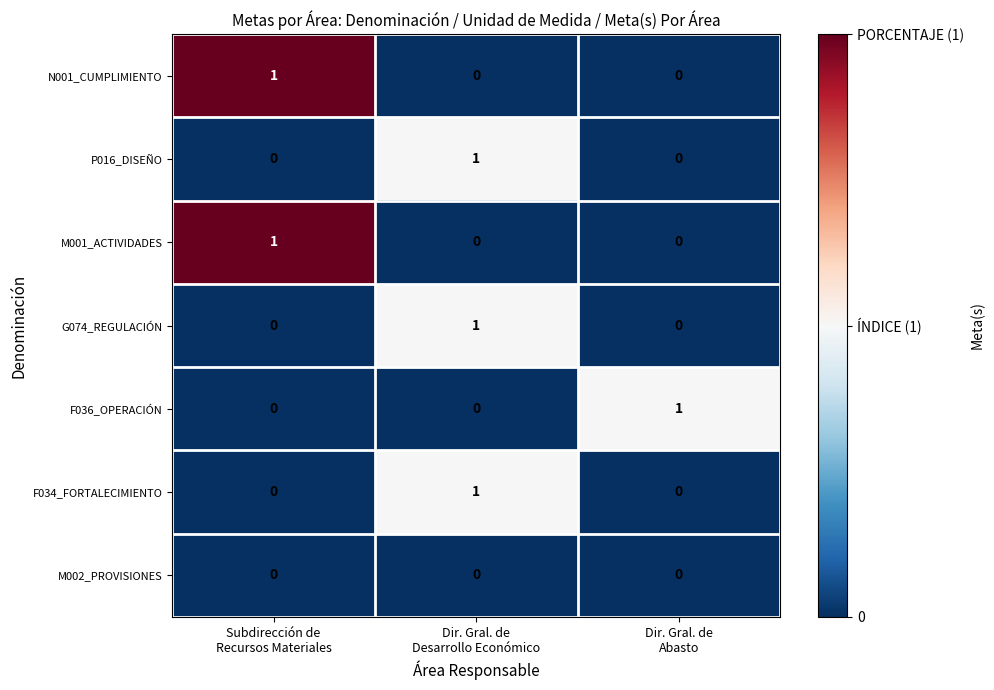

How many categories are shown in the chart?

3